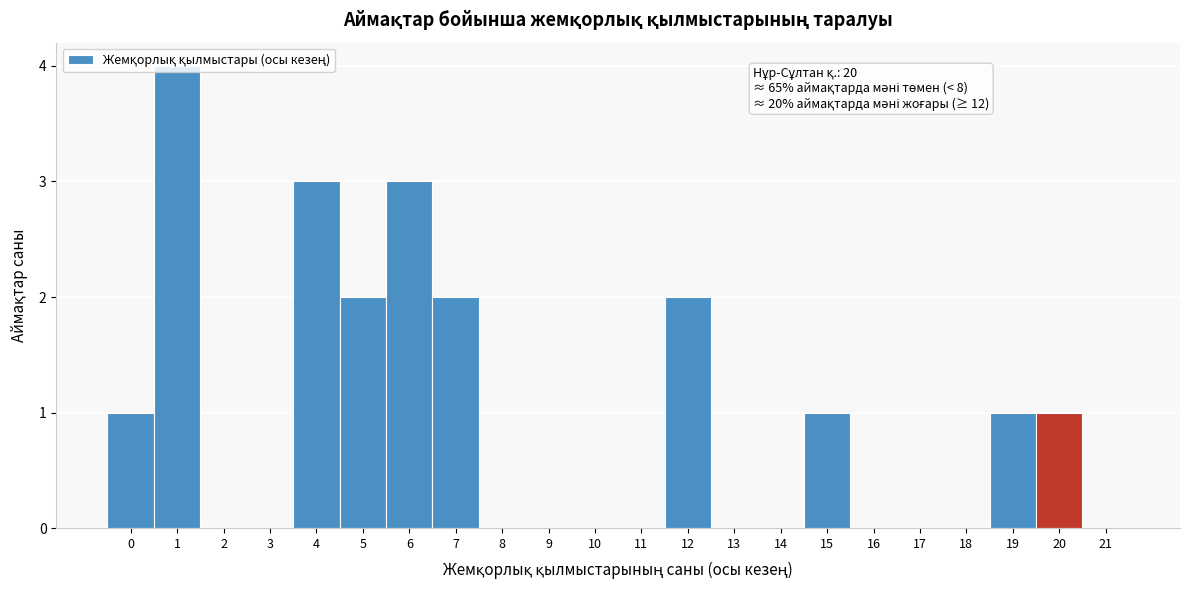

Which range on the x-axis has the tallest bar?

0.5 to 1.5